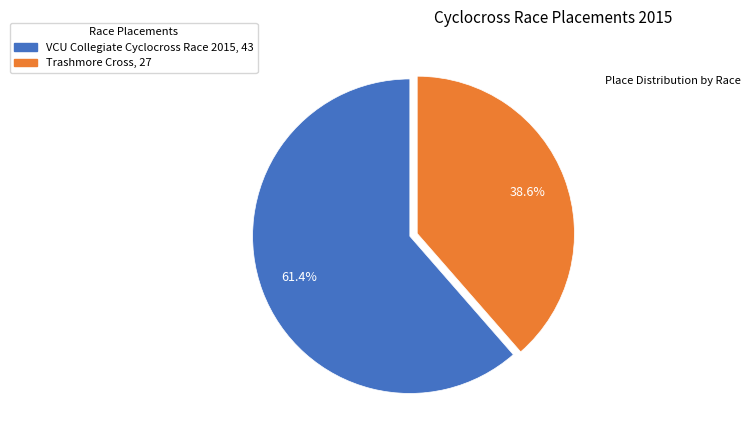

Approximately how many times larger is the value at Trashmore Cross compared to VCU Collegiate Cyclocross Race 2015?

0.6